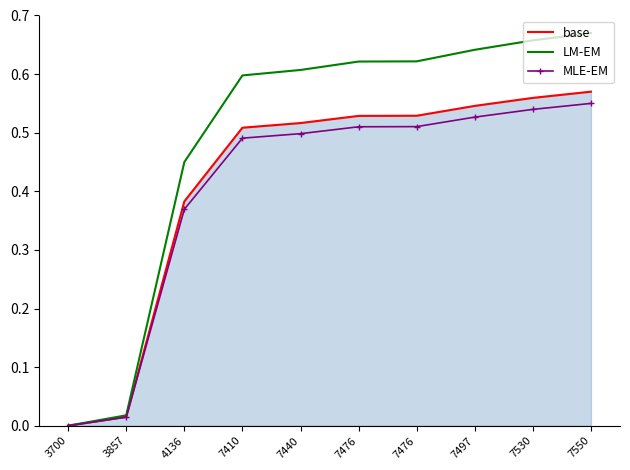

Which series has the largest total across all categories?

LM-EM